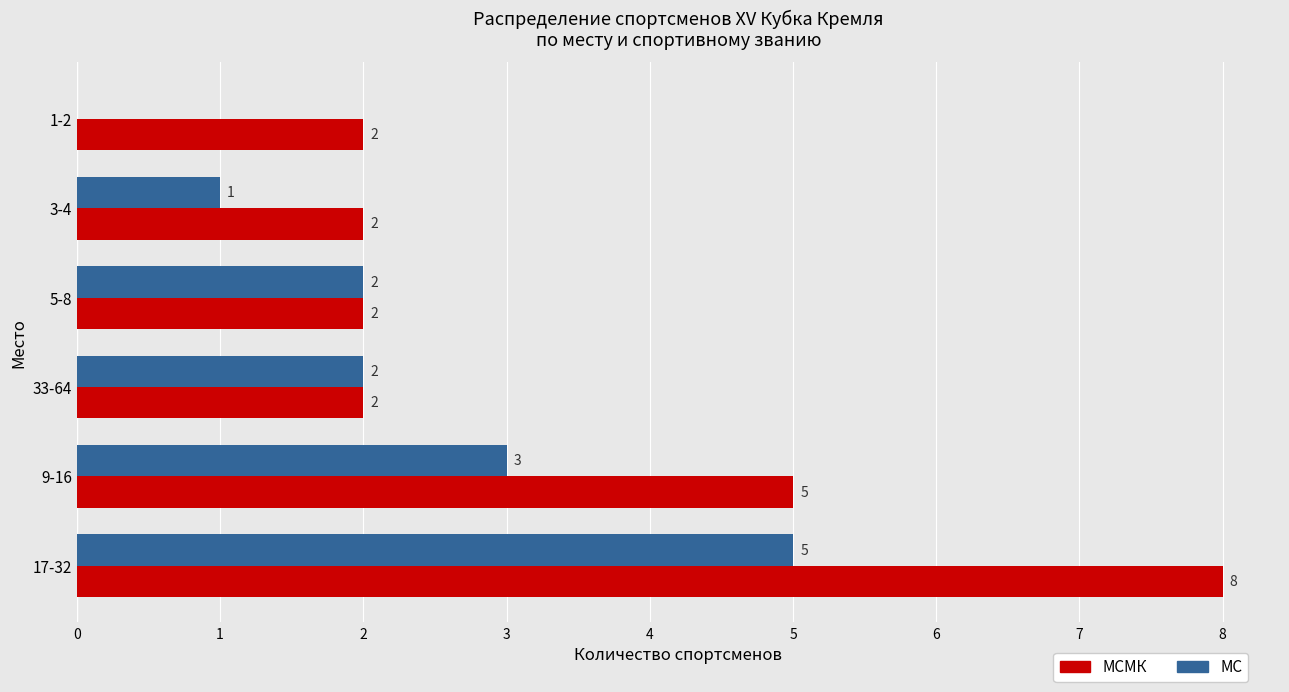

Count the МС values in the range 1 to 3.

4